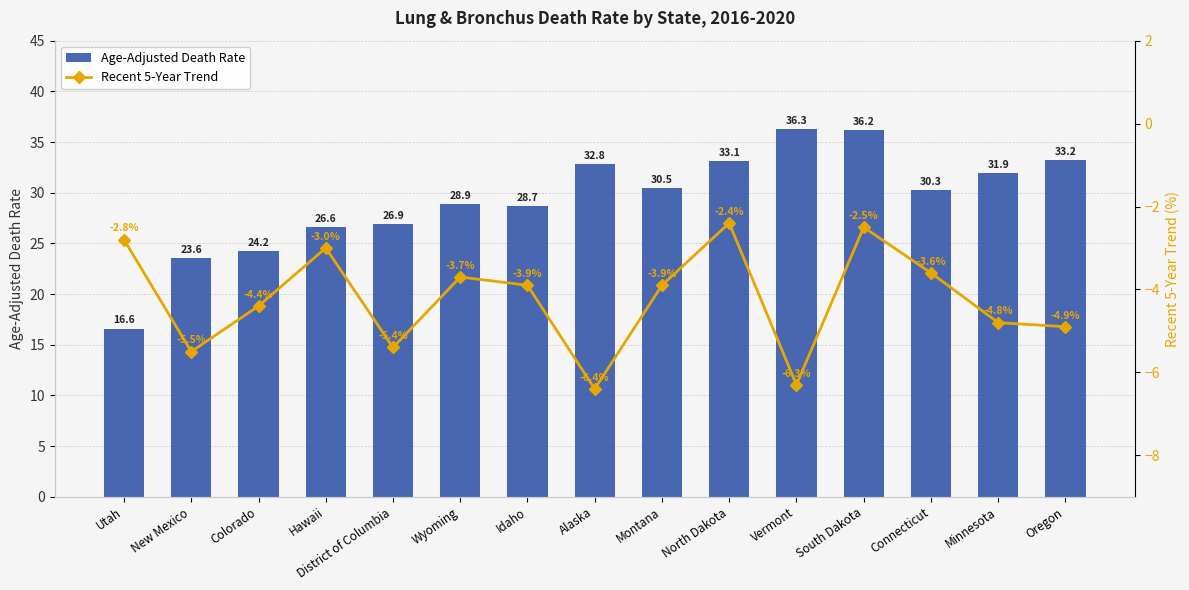

At how many categories does at least one series exceed -3?

15